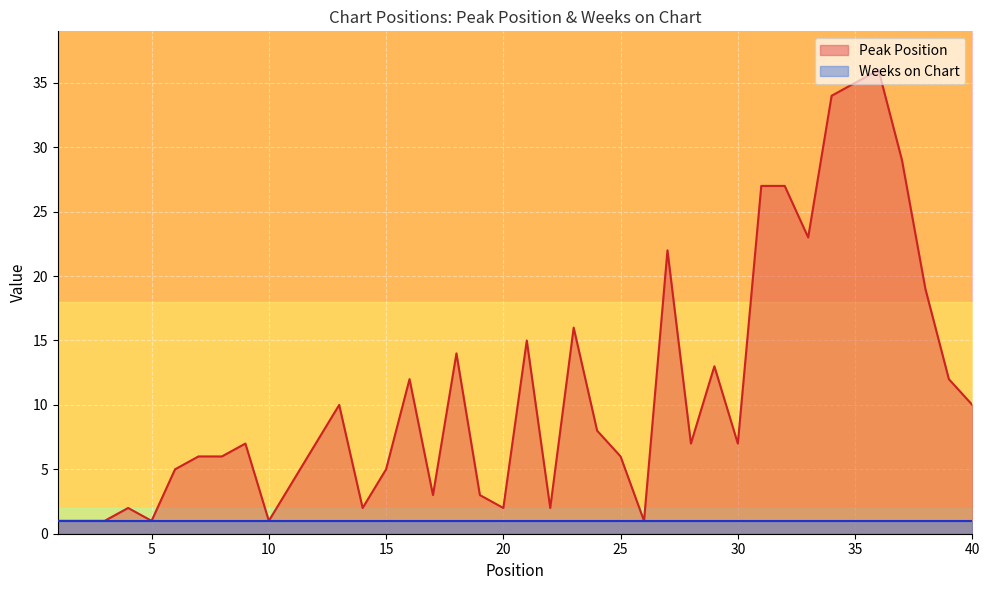

Rank the categories by value from lowest to highest.

1, 2, 3, 5, 10, 26, 4, 14, 20, 22, 17, 19, 11, 6, 15, 7, 8, 25, 9, 12, 28, 30, 24, 13, 40, 16, 39, 29, 18, 21, 23, 38, 27, 33, 31, 32, 37, 34, 35, 36